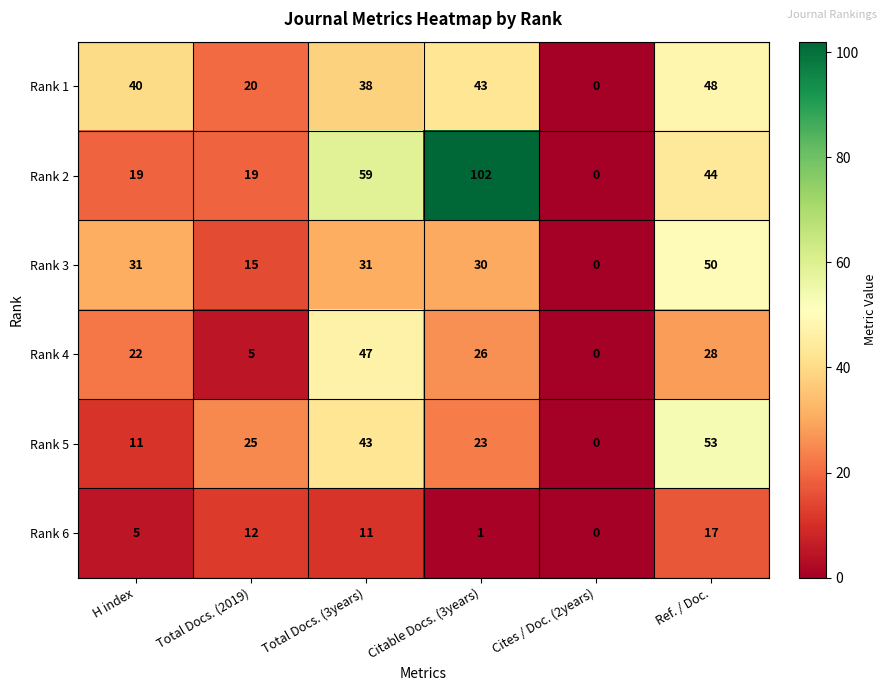

What is the total value across all series at Total Docs. (2019)?

96